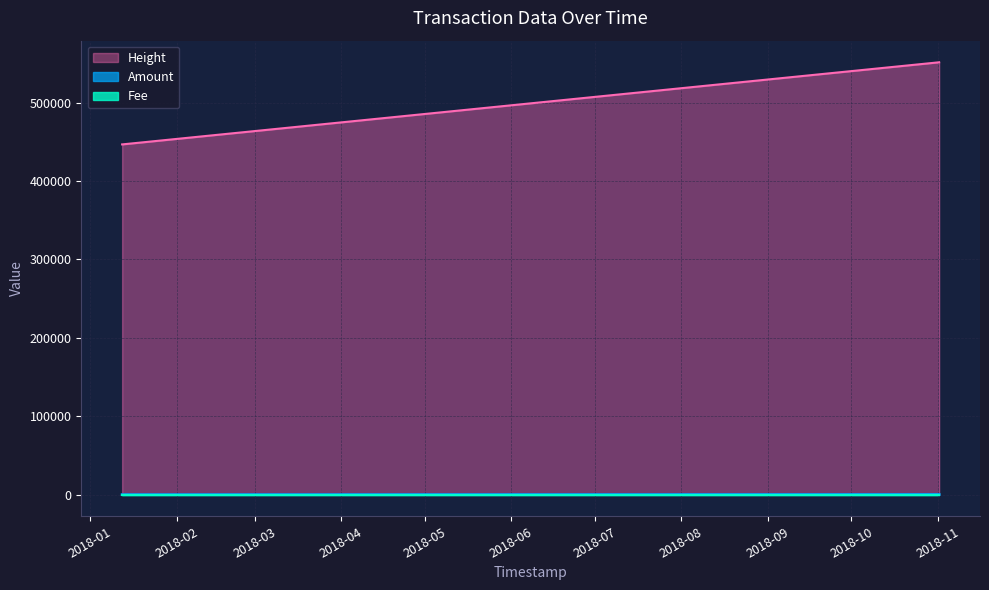

Does the chart have visible grid lines?

Yes